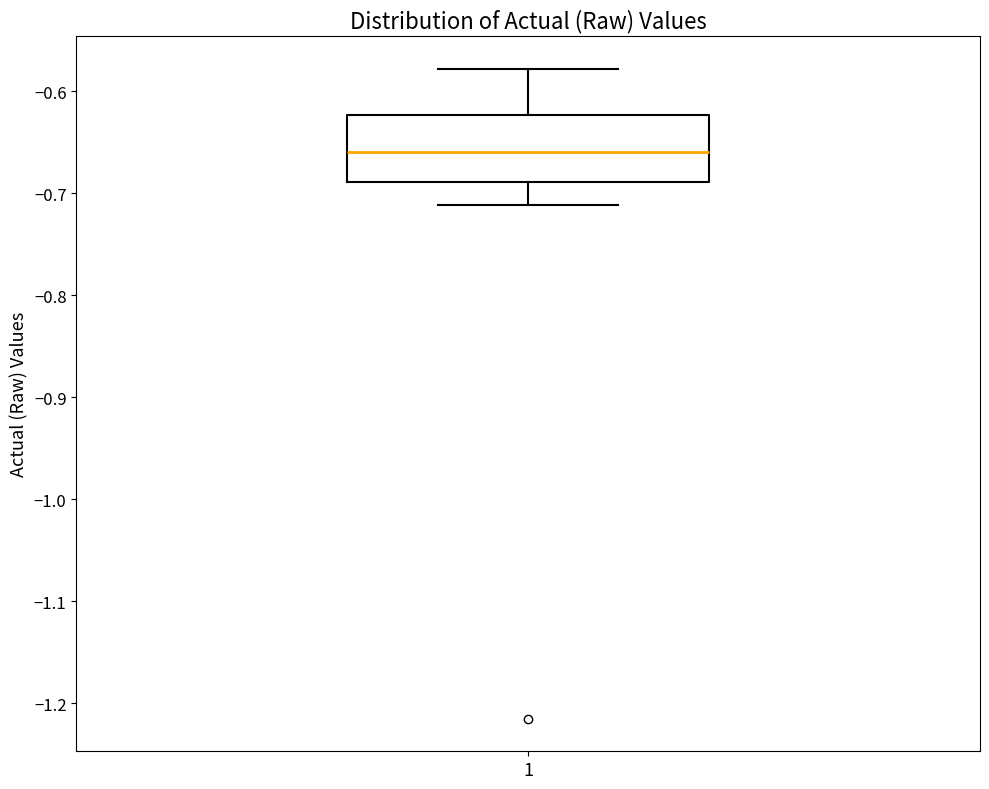

Transcribe this box plot: give where the median line is, the range the box spans, and where the two whiskers end, as read against the y-axis. The values are not printed on the chart, so give them approximately, as read against the axis.

median -0.66, box -0.69 to -0.62, whiskers -0.71 to -0.58